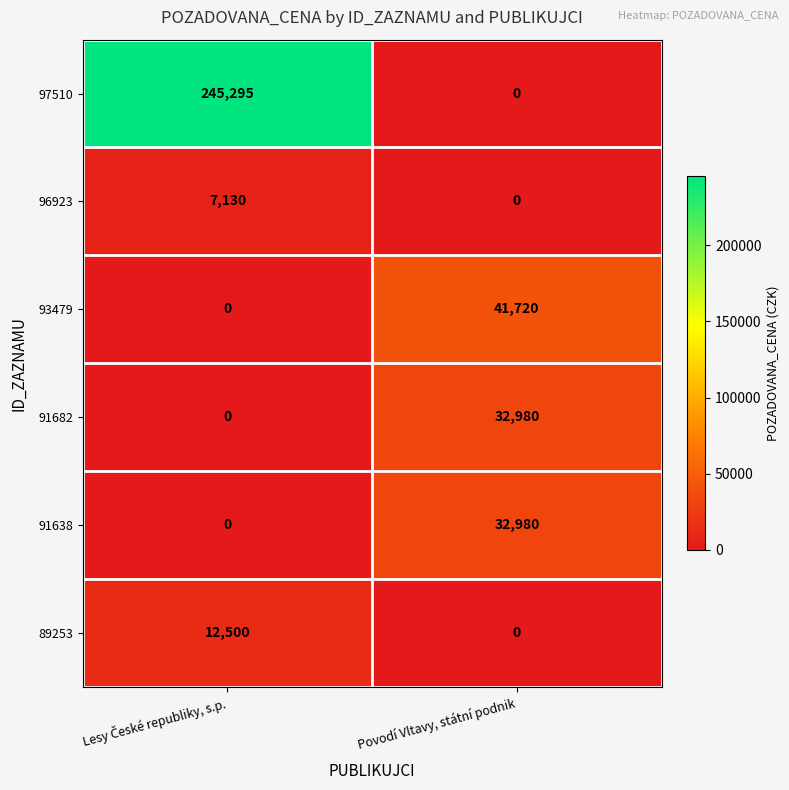

How many distinct data groups are displayed?

6